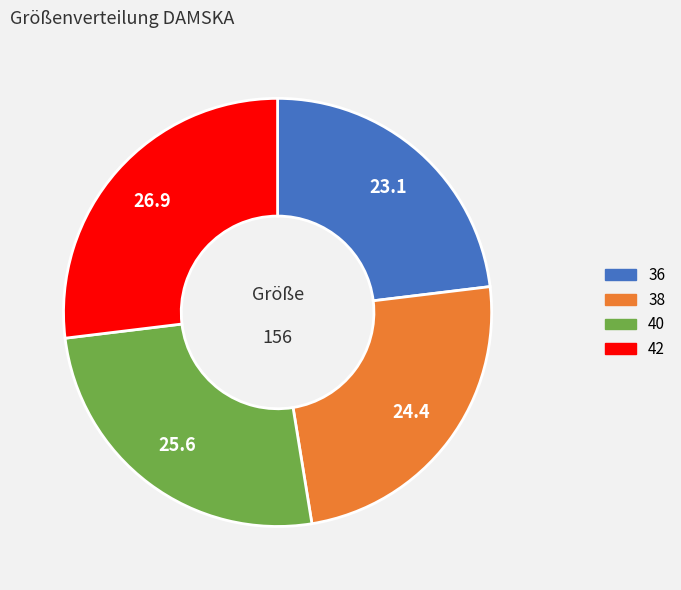

How many segments does this pie chart have?

4